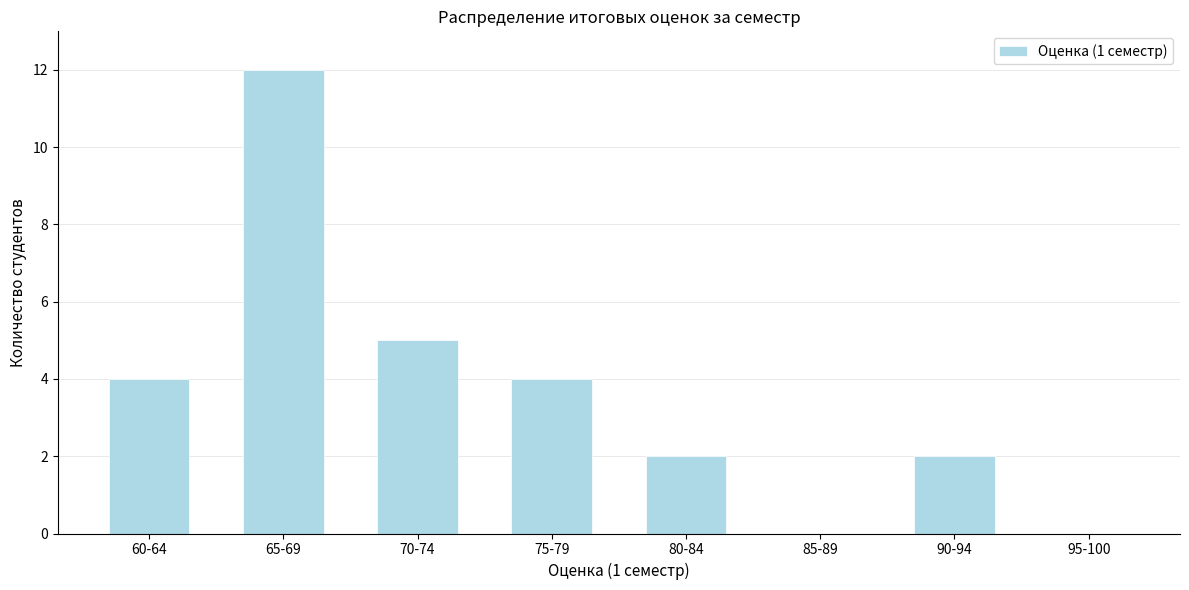

Reading left to right, list all the values displayed in this chart.

60-64=4	65-69=12	70-74=5	75-79=4	80-84=2	85-89=0	90-94=2	95-100=0